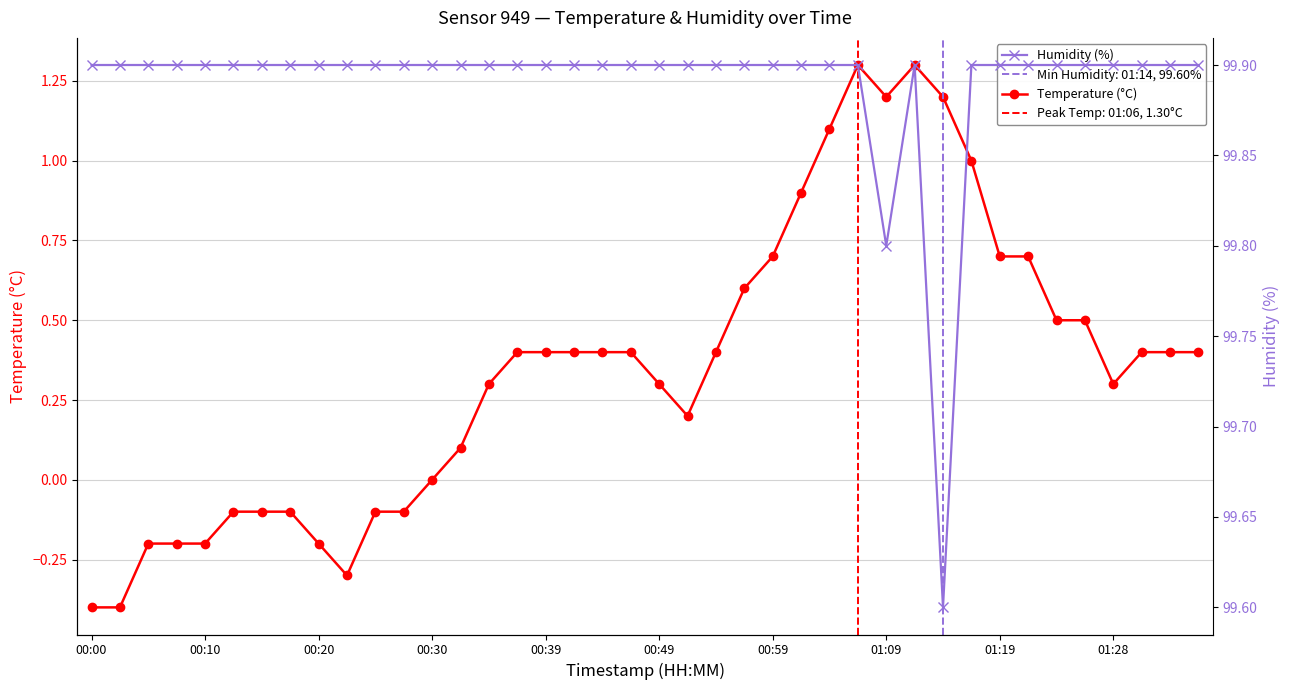

What is the lowest value of the Humidity (%) series?

99.6